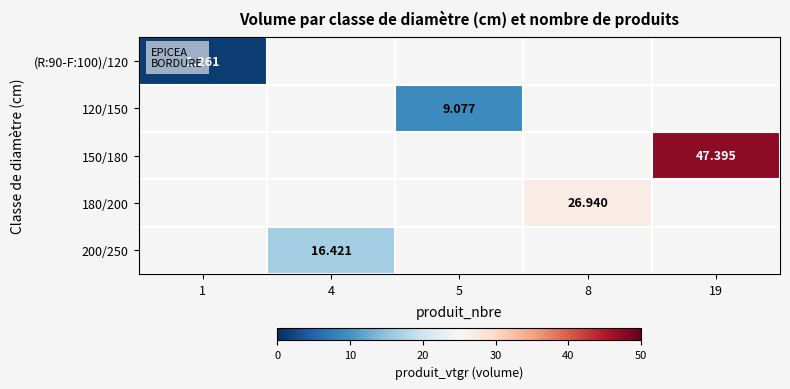

Which series has the widest spread of values?

(R:90-F:100)/120